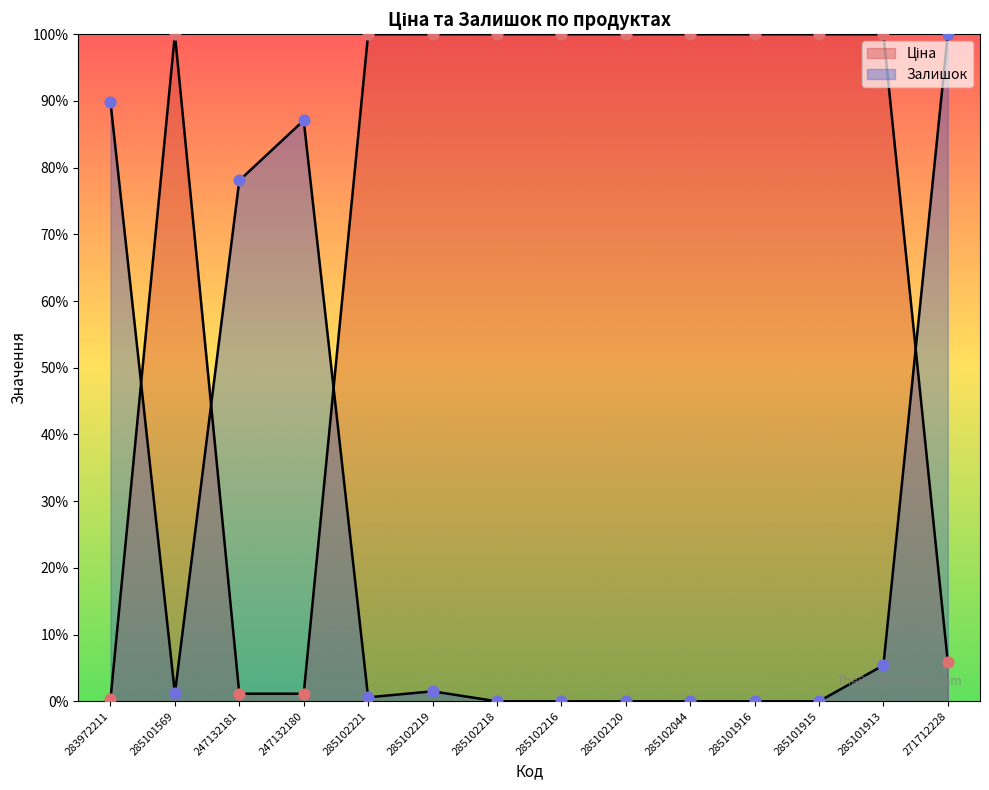

What are all the series names shown in the legend?

Ціна, Залишок